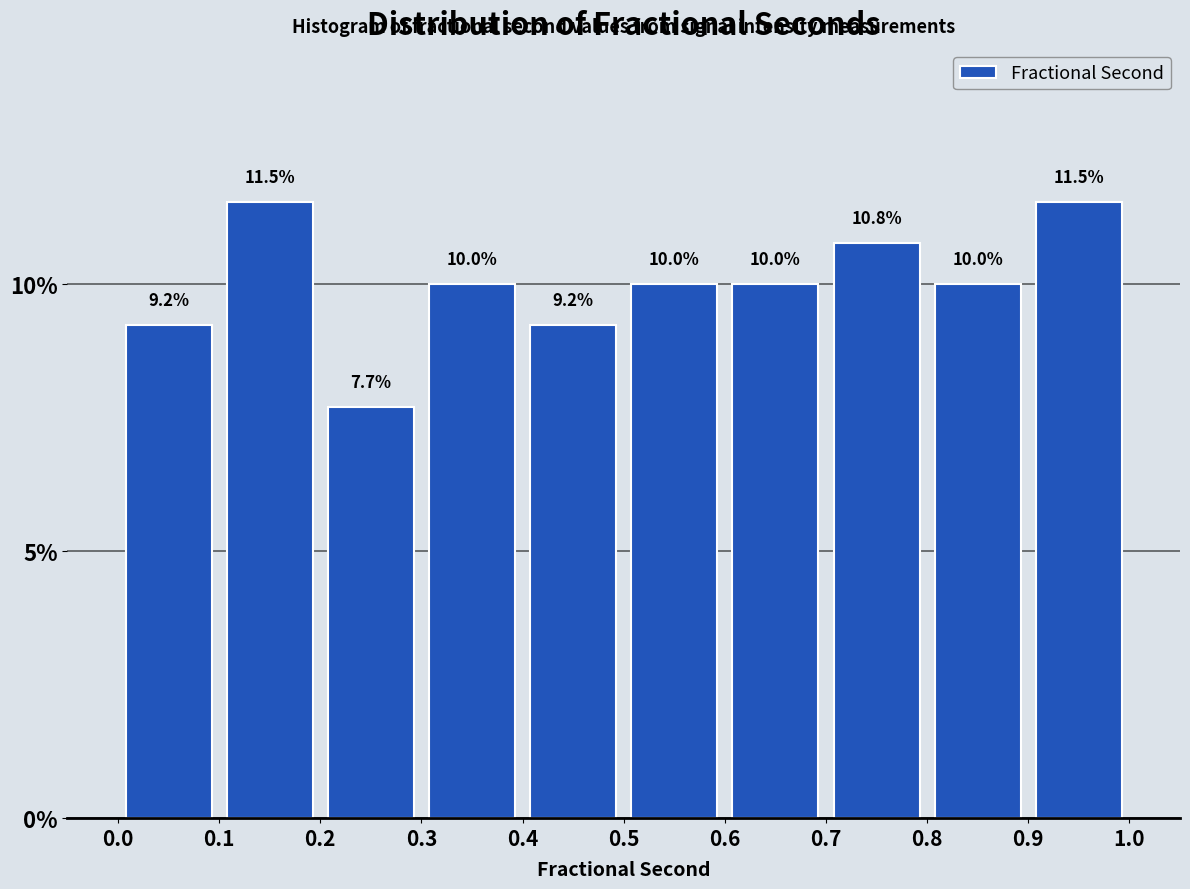

Reading left to right, transcribe this chart: for each bar, give the range it covers on the x-axis and its height.

0.0 to 0.1: 9.2
0.1 to 0.2: 11.5
0.2 to 0.3: 7.7
0.3 to 0.4: 10.0
0.4 to 0.5: 9.2
0.5 to 0.6: 10.0
0.6 to 0.7: 10.0
0.7 to 0.8: 10.8
0.8 to 0.9: 10.0
0.9 to 1.0: 11.5